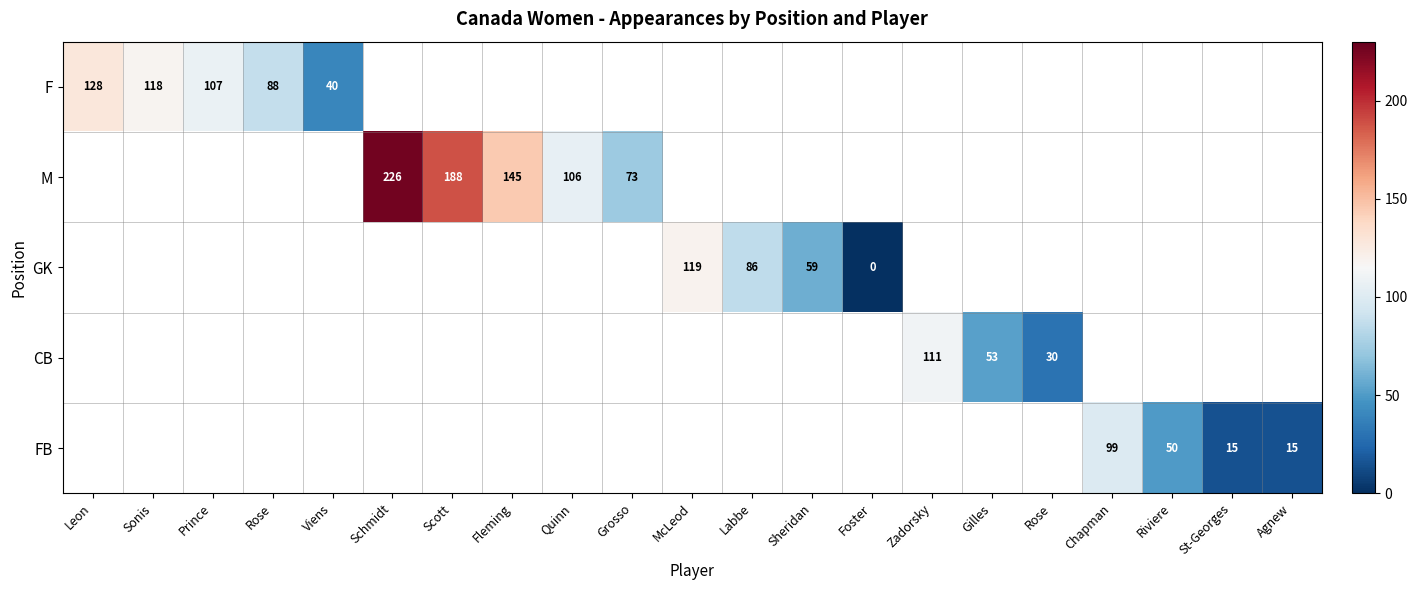

How many values in M are above zero?

5